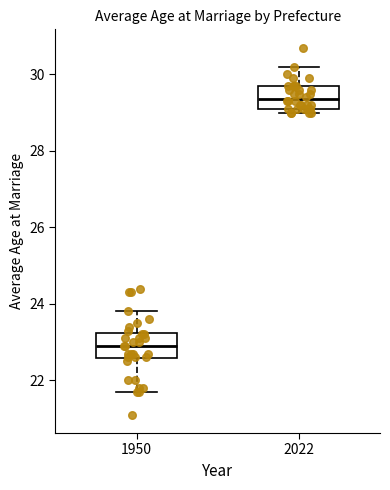

Reading left to right, read every box against the y-axis: the position of its median line, the range the box covers, and the ends of its whiskers. The values are not printed on the chart, so give them approximately, as read against the axis.

1950: median 23.0, box 22.6 to 23.2, whiskers 21.8 to 23.8
2022: median 29.4, box 29.2 to 29.8, whiskers 29.0 to 30.2